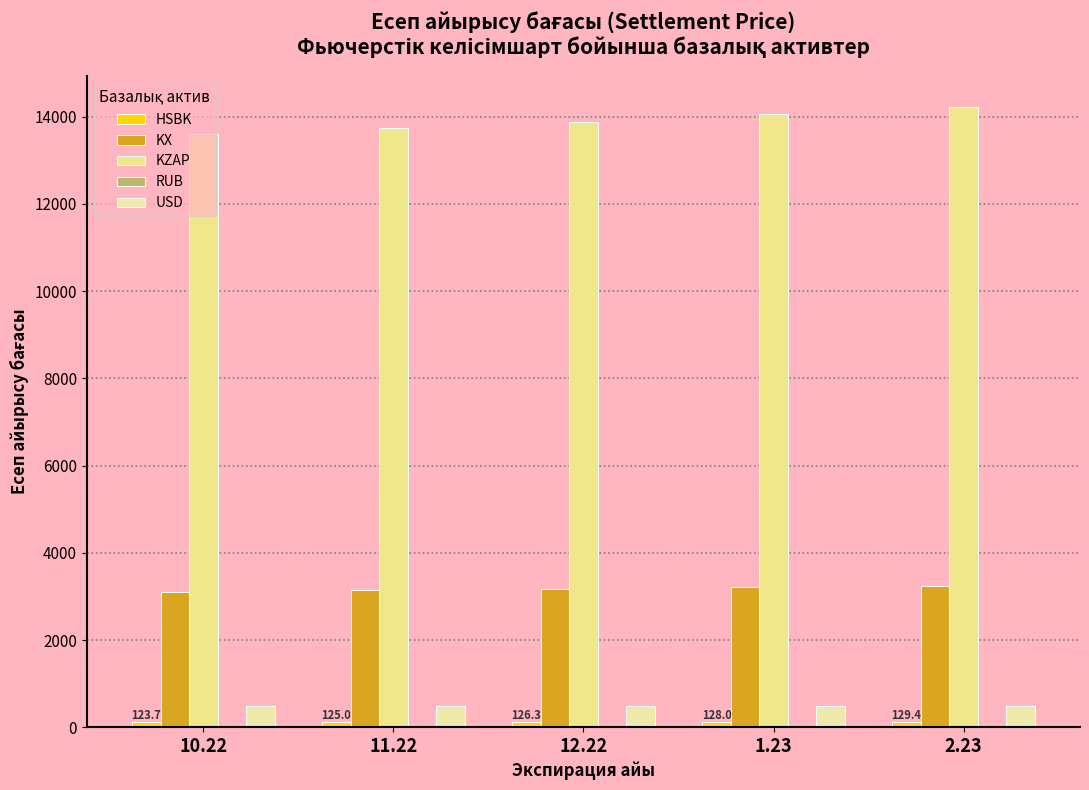

What is the average value of the RUB series?

8.3